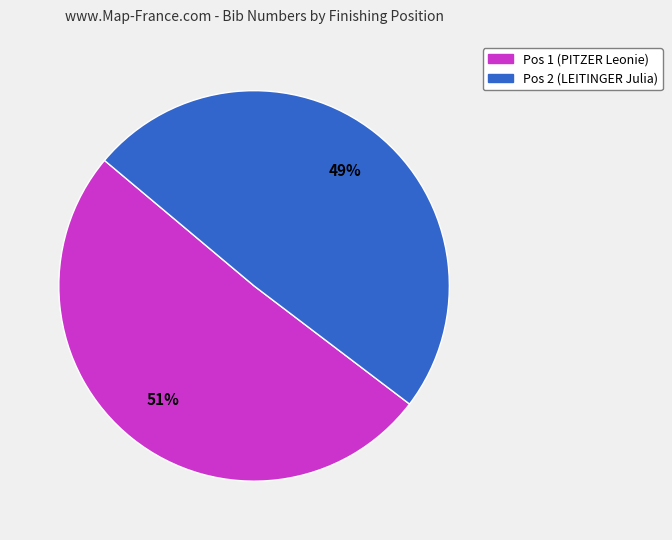

Is it true that Pos 1 (PITZER Leonie) is 51% of the pie?

True